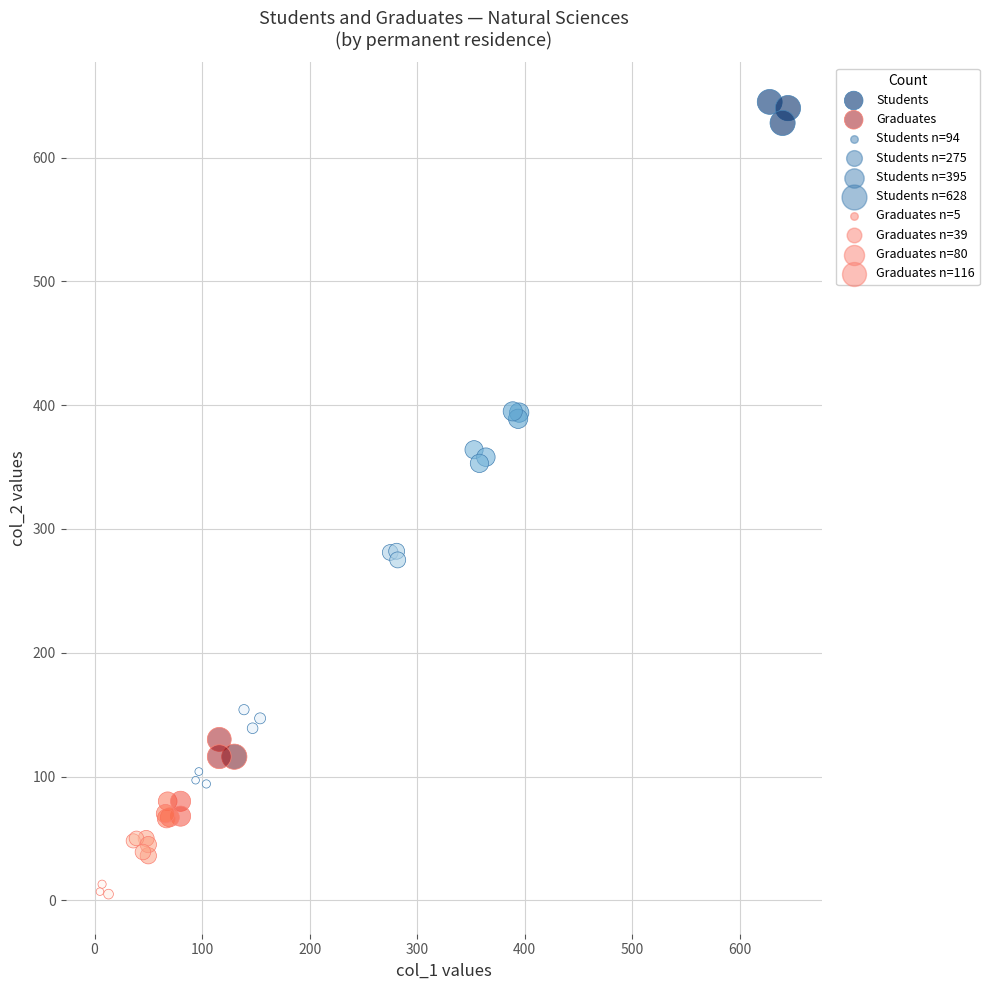

Which series contains the highest Y value?

Students